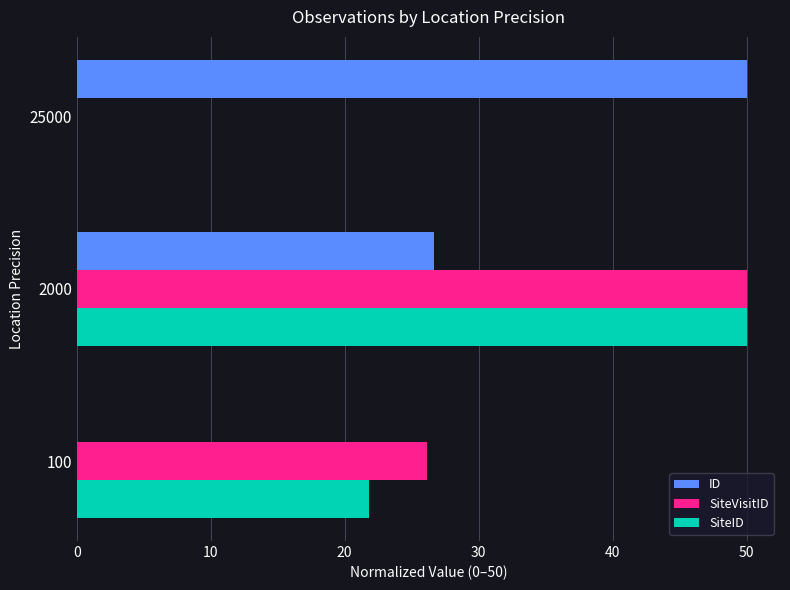

Which series changed the most between 100 and 25000?

ID